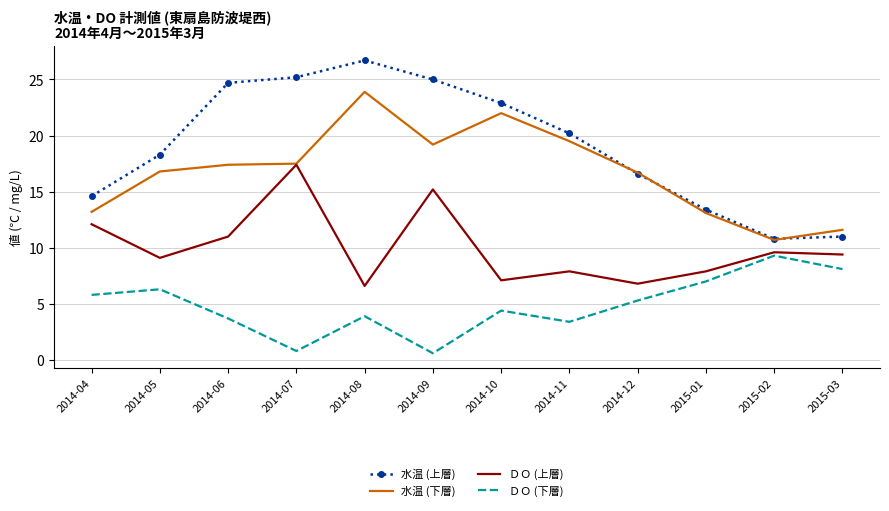

What is the average value of the ＤＯ (上層) series?

10.0